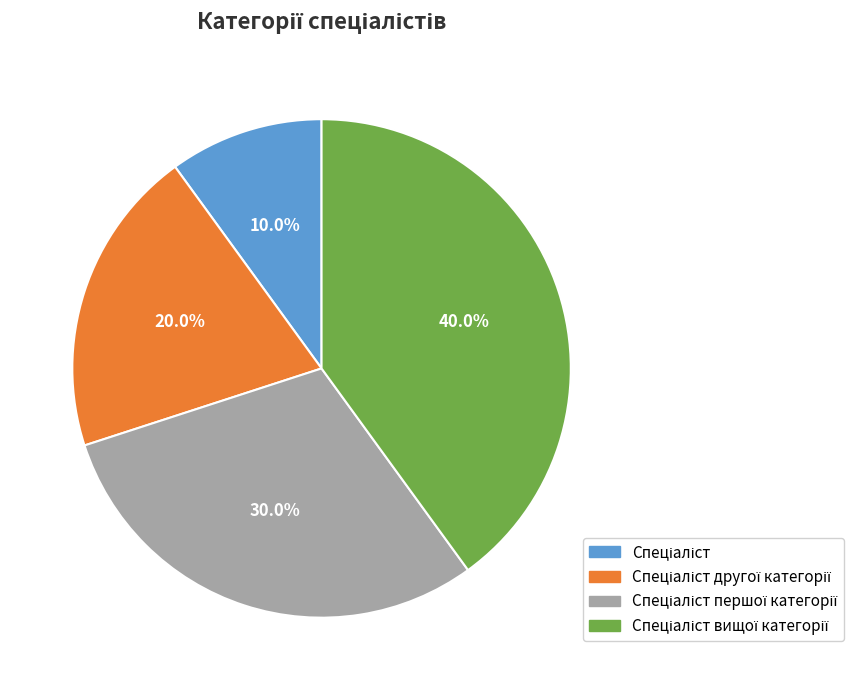

Is there any slice that represents more than half of the pie?

No